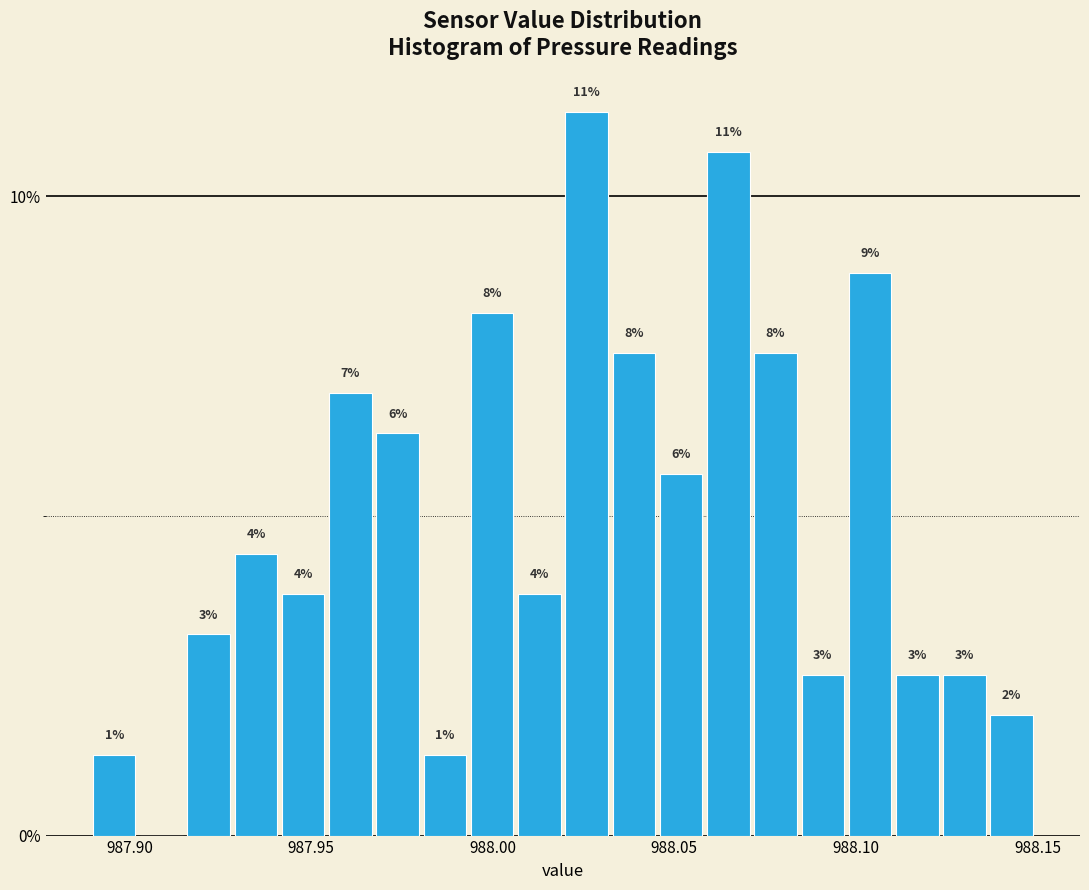

Around what value on the x-axis is the tallest bar? Give the approximate position of its centre, as read against the axis.

988.025